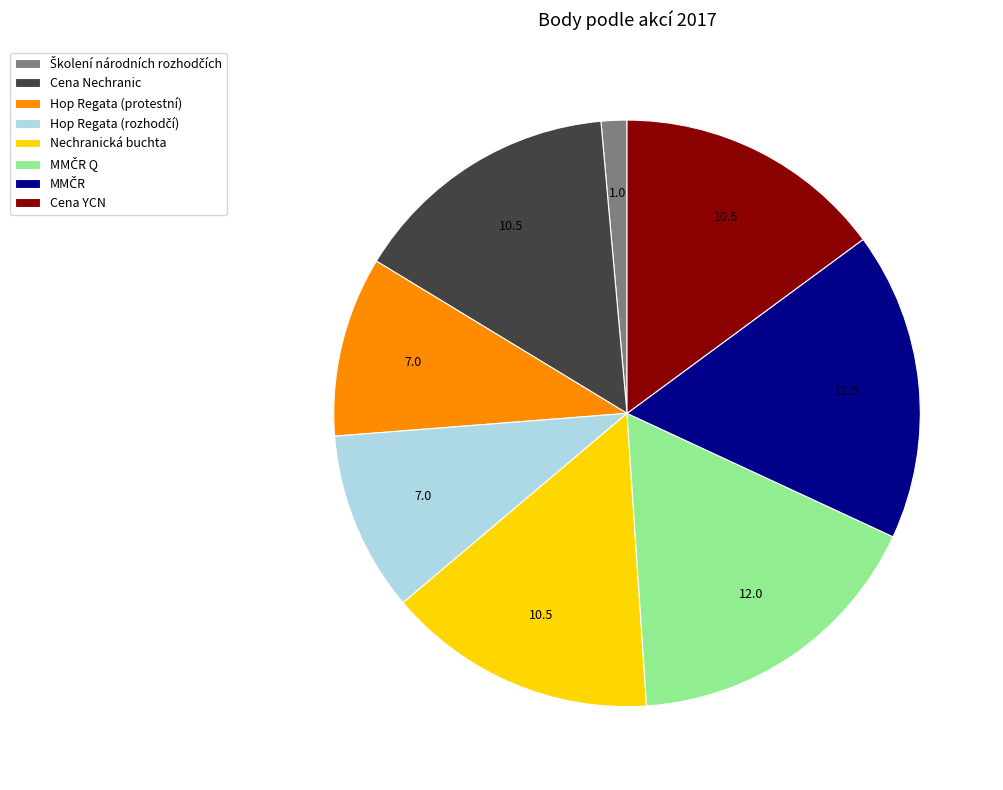

True or false: Nechranická buchta accounts for 15% of the total.

True